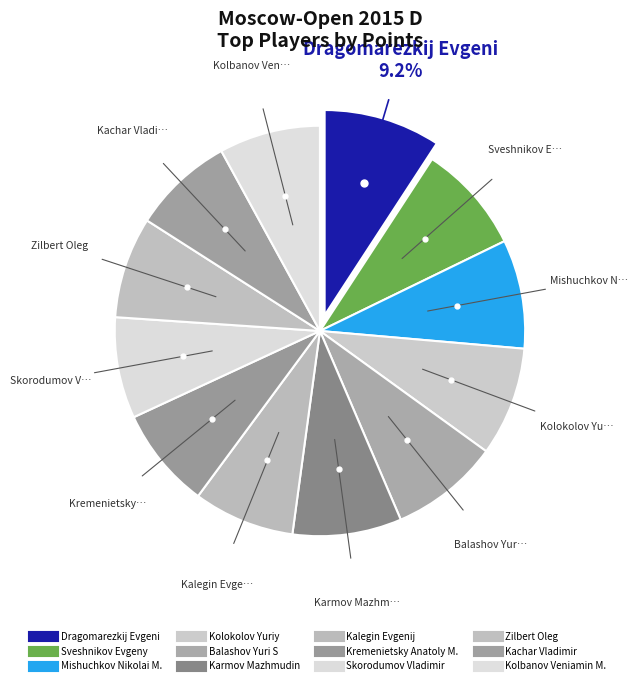

Rank the categories by value from highest to lowest.

Dragomarezkij Evgeni, Sveshnikov Evgeny, Mishuchkov Nikolai M., Kolokolov Yuriy, Balashov Yuri S, Karmov Mazhmudin, Kalegin Evgenij, Kremenietsky Anatoly M., Skorodumov Vladimir, Zilbert Oleg, Kachar Vladimir, Kolbanov Veniamin M.